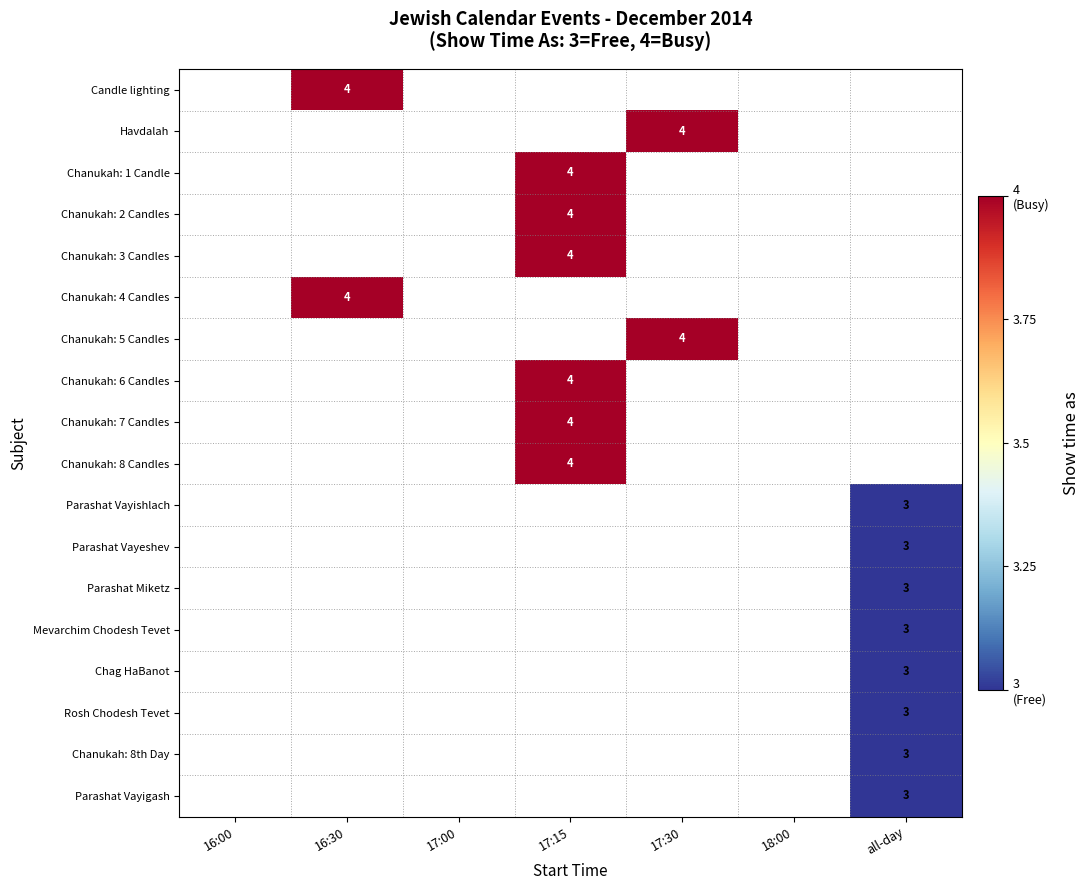

Is it true that Chanukah: 1 Candle equals 7 at 17:15?

False